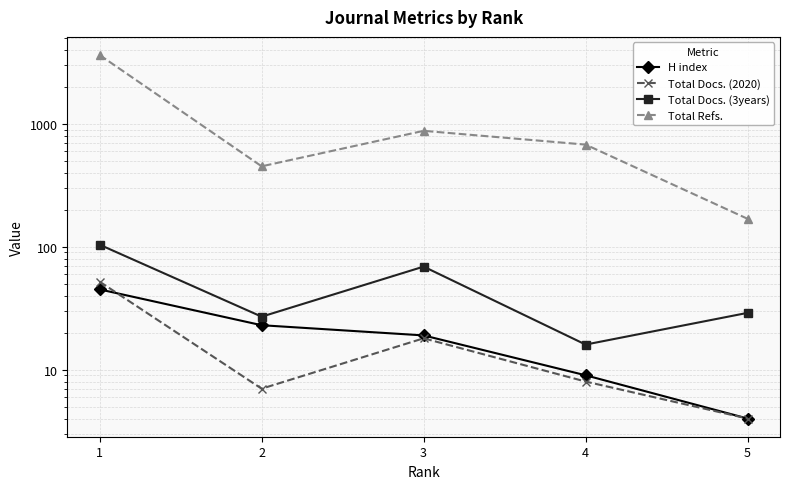

Which series has the largest total across all categories?

Total Refs.